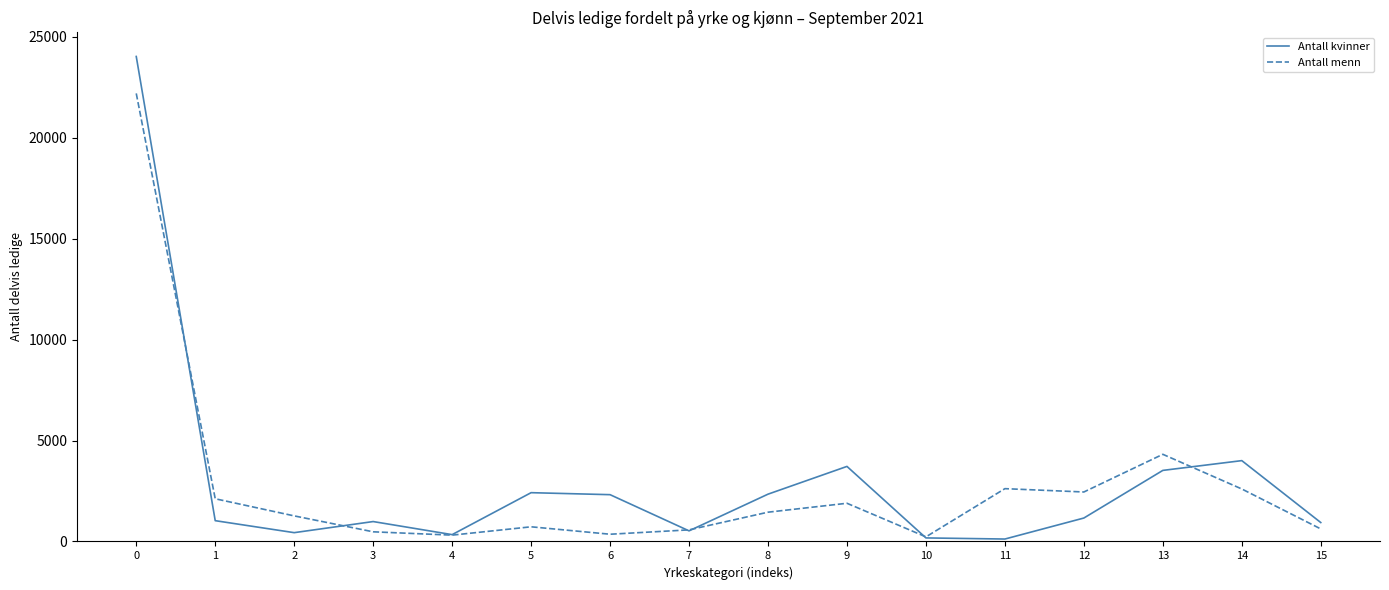

Which series ends up on top after the final intersection of Antall kvinner and Antall menn?

Antall kvinner